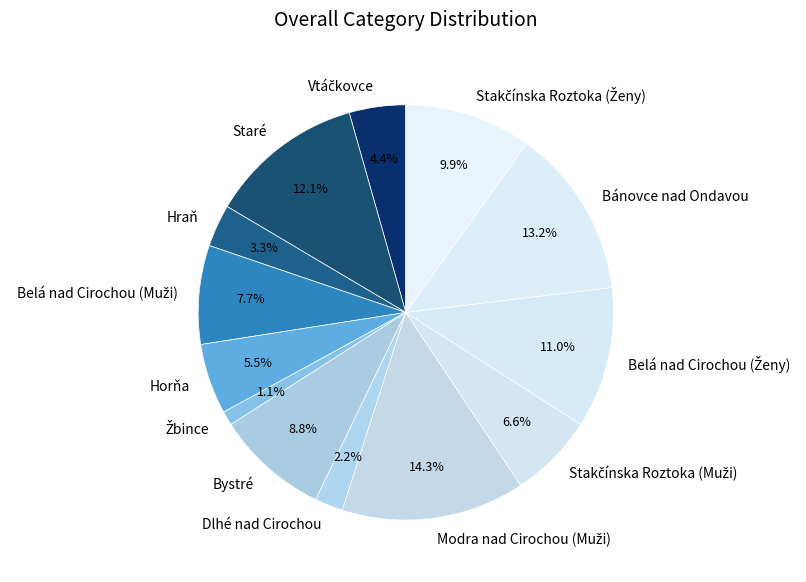

Do Dlhé nad Cirochou and Bánovce nad Ondavou together represent more than half of the pie?

No